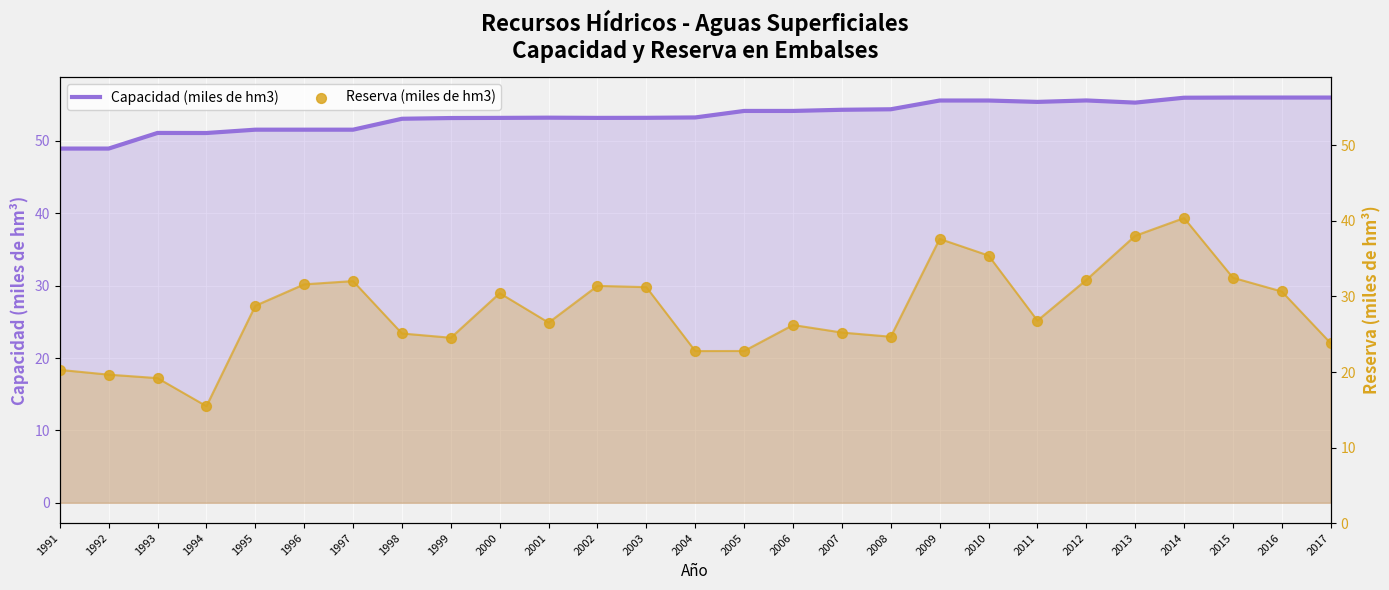

Which series reaches the minimum Y coordinate?

Reserva (miles de hm3)